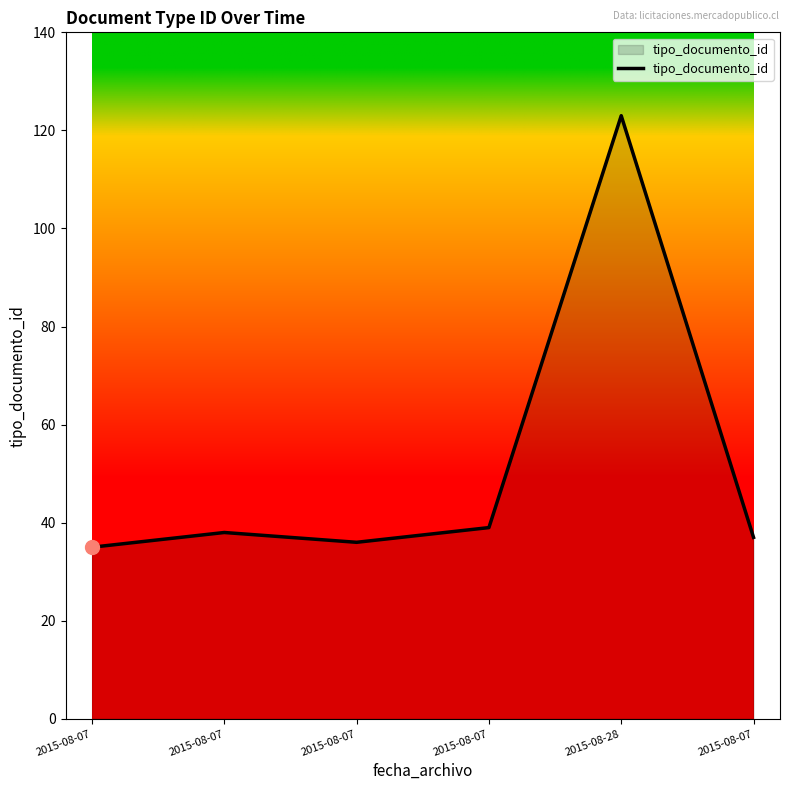

Rank the categories by value from highest to lowest.

2015-08-28, 2015-08-07, 2015-08-07, 2015-08-07, 2015-08-07, 2015-08-07